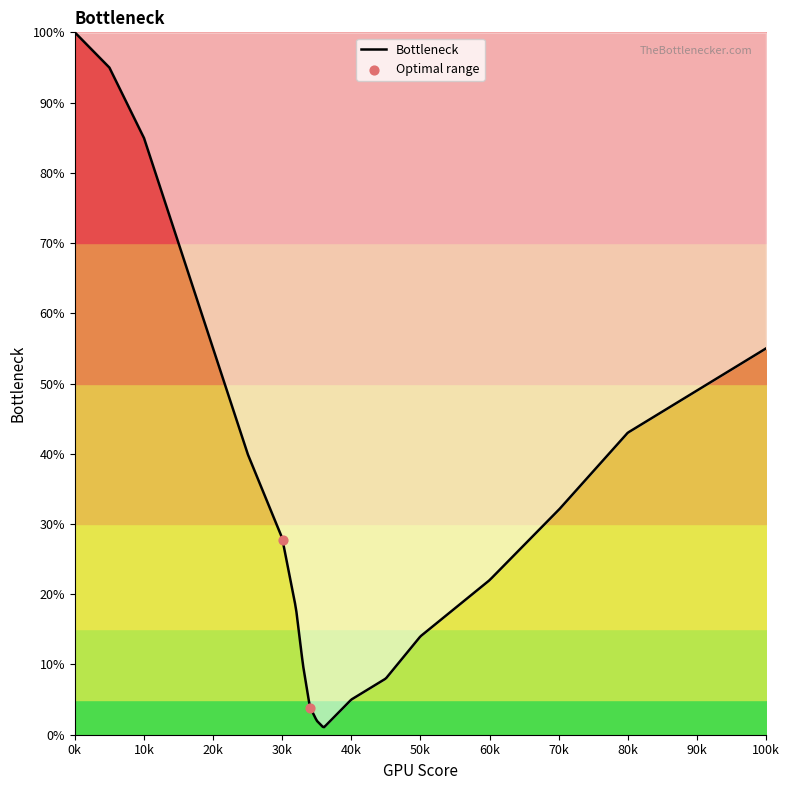

What is the greatest value displayed?

100.0